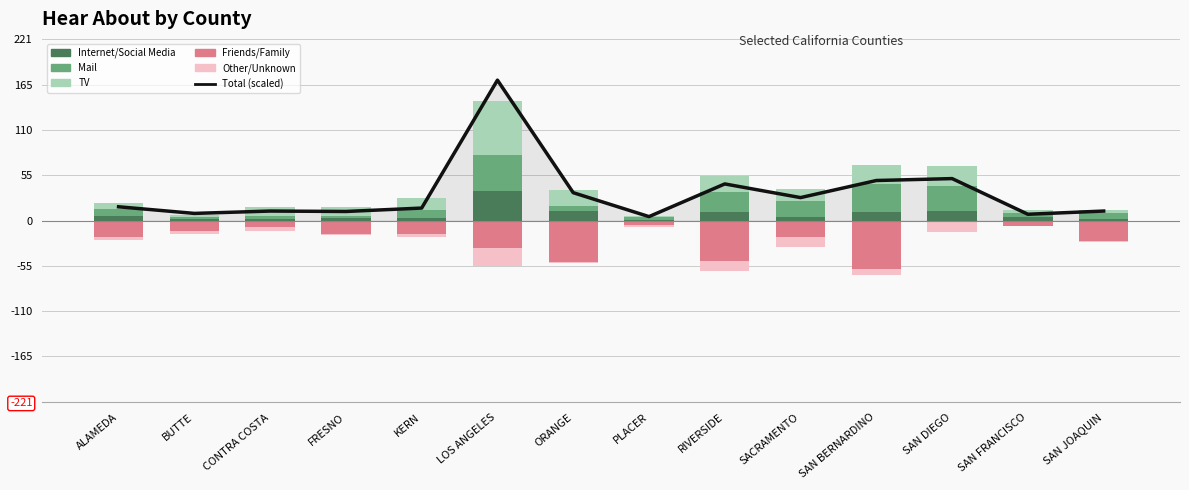

Count the number of categories in the chart.

14